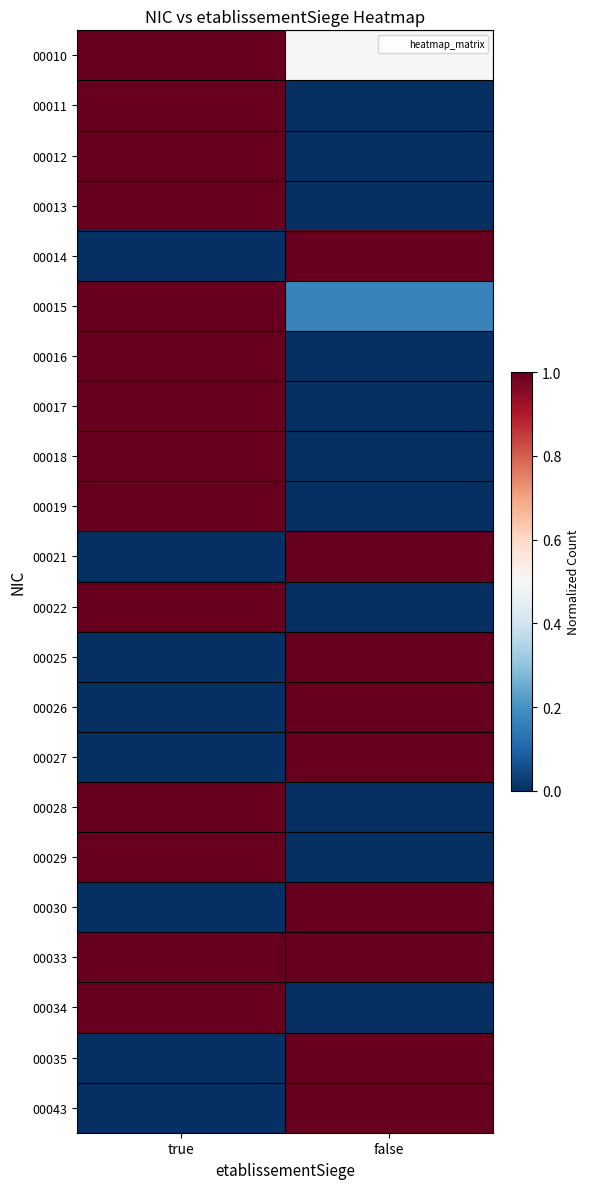

Reading left to right, transcribe all the data shown in this chart.

00010: true=1.0	false=0.5
00011: true=1.0	false=0.0
00012: true=1.0	false=0.0
00013: true=1.0	false=0.0
00014: true=0.0	false=1.0
00015: true=1.0	false=0.2
00016: true=1.0	false=0.0
00017: true=1.0	false=0.0
00018: true=1.0	false=0.0
00019: true=1.0	false=0.0
00021: true=0.0	false=1.0
00022: true=1.0	false=0.0
00025: true=0.0	false=1.0
00026: true=0.0	false=1.0
00027: true=0.0	false=1.0
00028: true=1.0	false=0.0
00029: true=1.0	false=0.0
00030: true=0.0	false=1.0
00033: true=1.0	false=1.0
00034: true=1.0	false=0.0
00035: true=0.0	false=1.0
00043: true=0.0	false=1.0